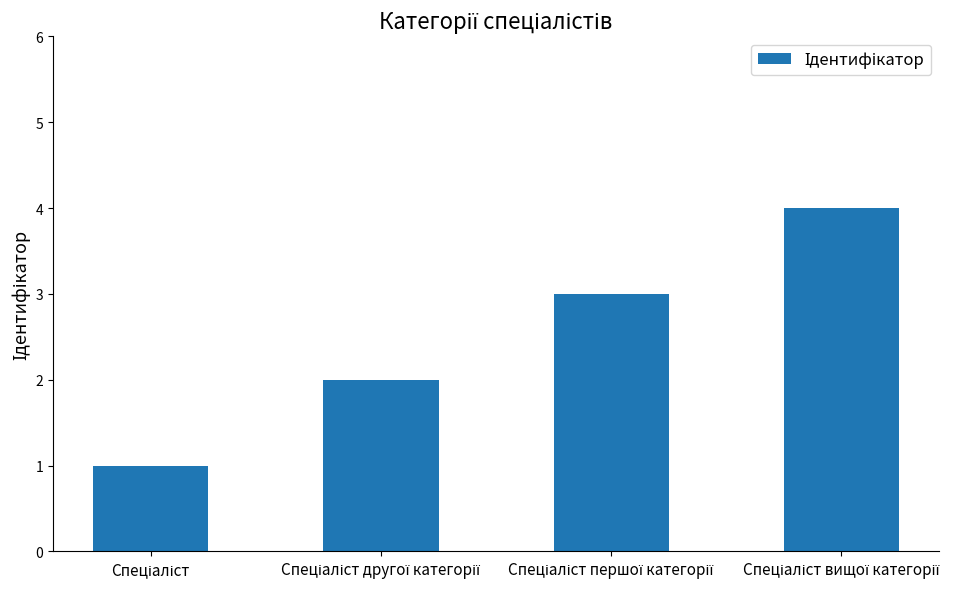

What is the maximum value shown in the chart?

4